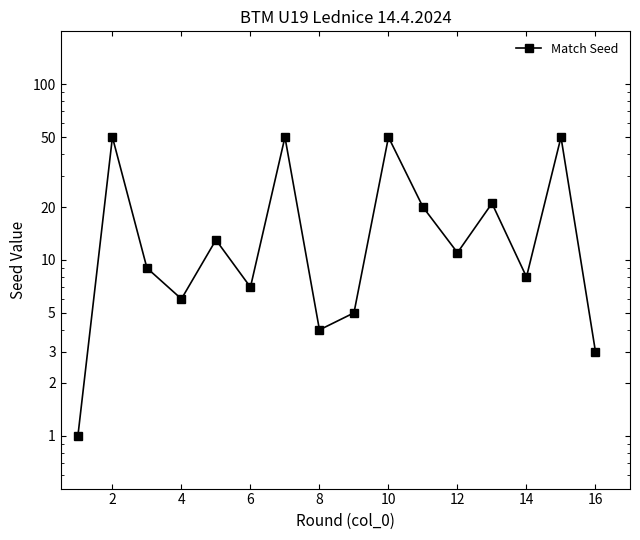

Reading left to right, what are all the values shown in this chart?

1	50	9	6	13	7	50	4	5	50	20	11	21	8	50	3